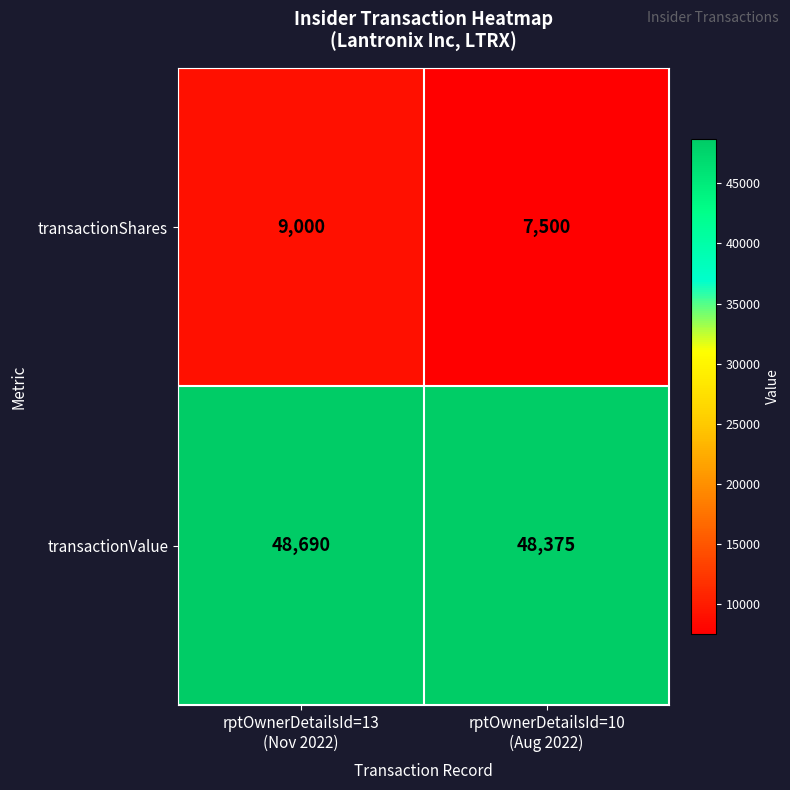

What is the maximum value shown in the chart?

48690